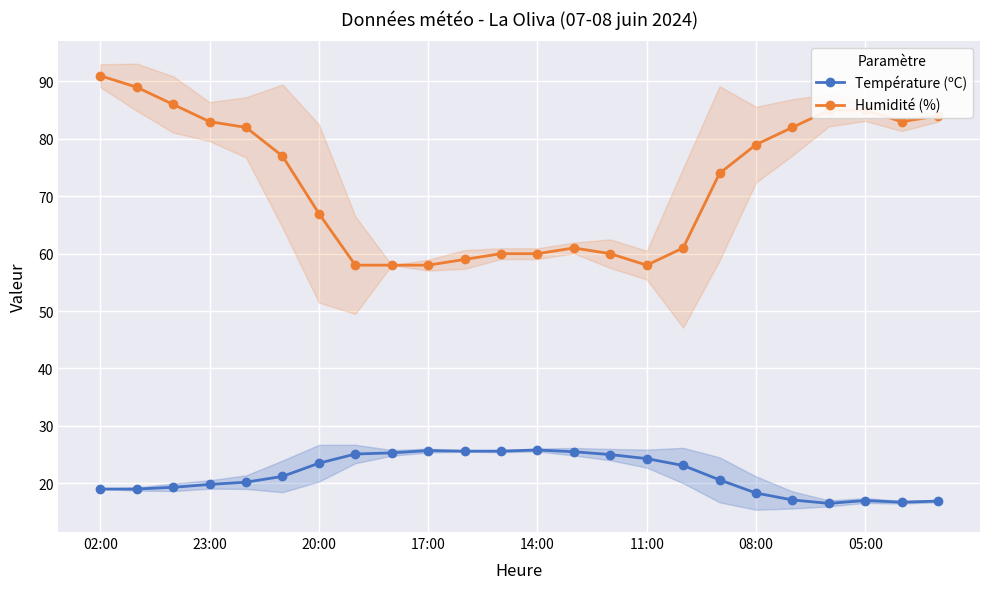

How many interior local valleys does the Température (ºC) series have?

2